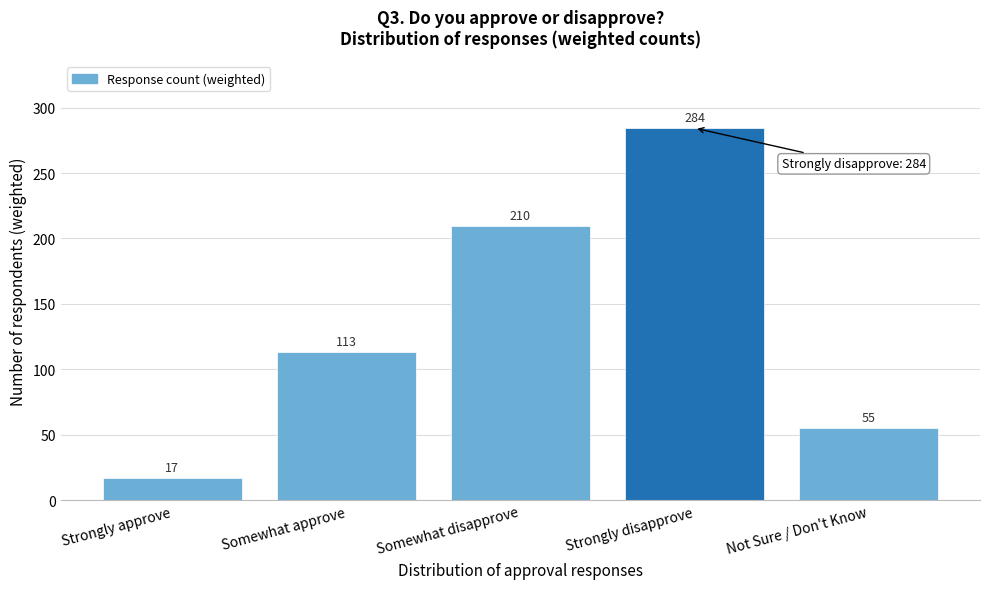

The value at Strongly disapprove is 68.7. True or false?

False